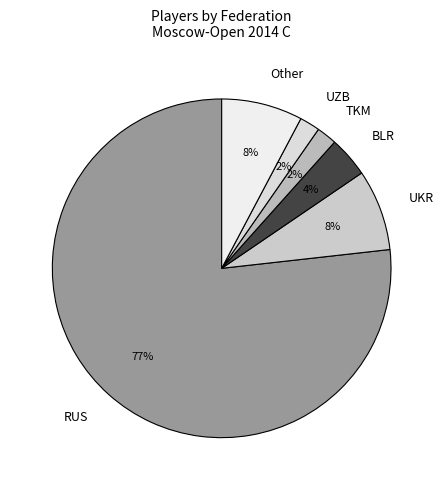

How many segments does this pie chart have?

6